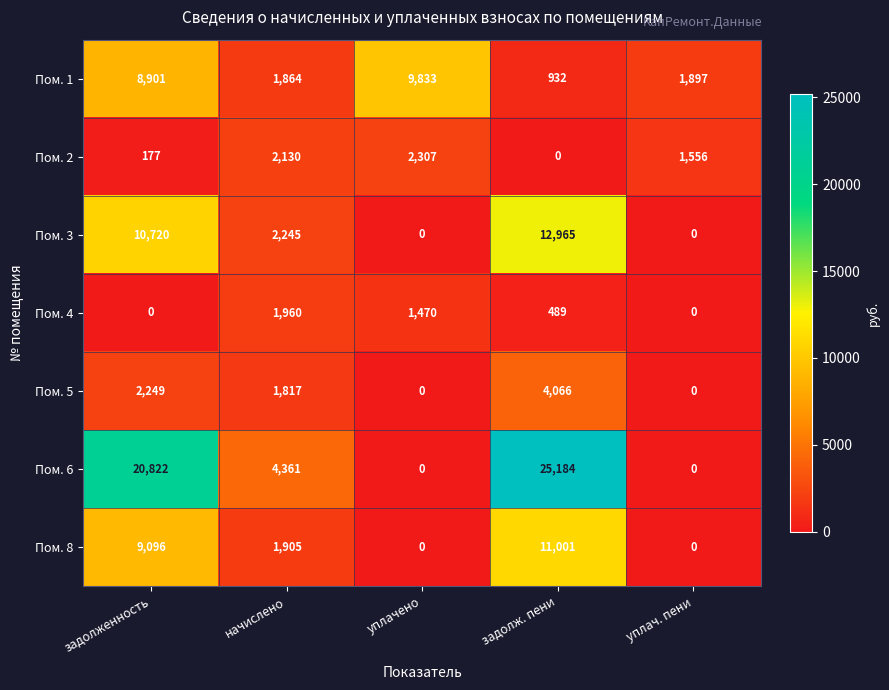

What is the maximum value shown in the chart?

25184